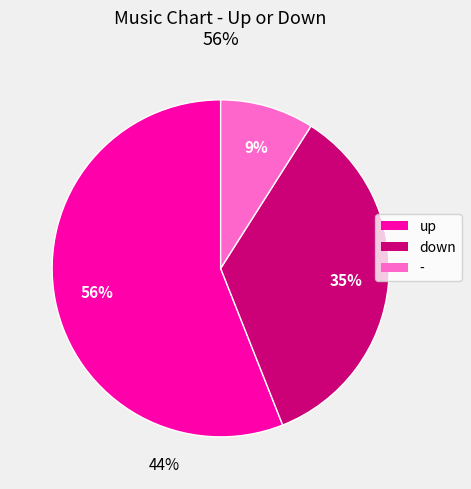

Is the sum of down and up greater than half?

Yes